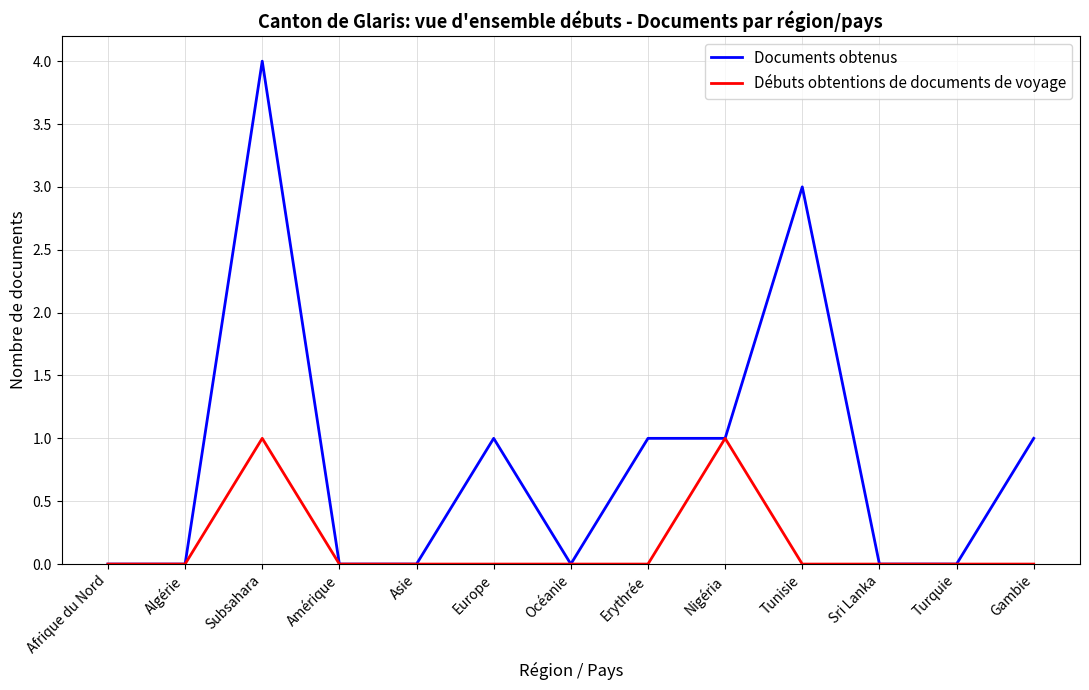

Where is the first local maximum for Débuts obtentions de documents de voyage?

Subsahara